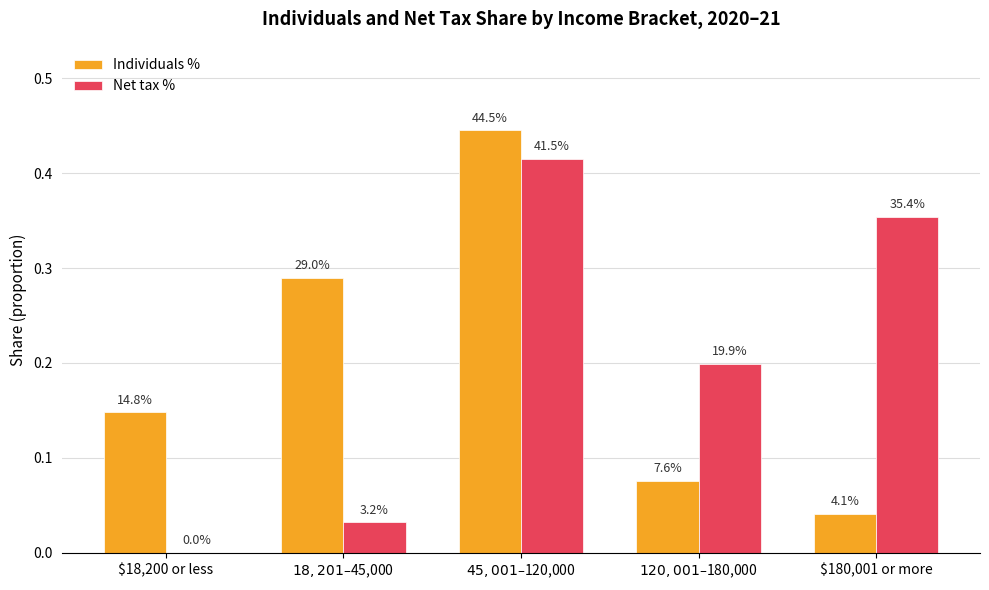

How many groups of bars are there?

5